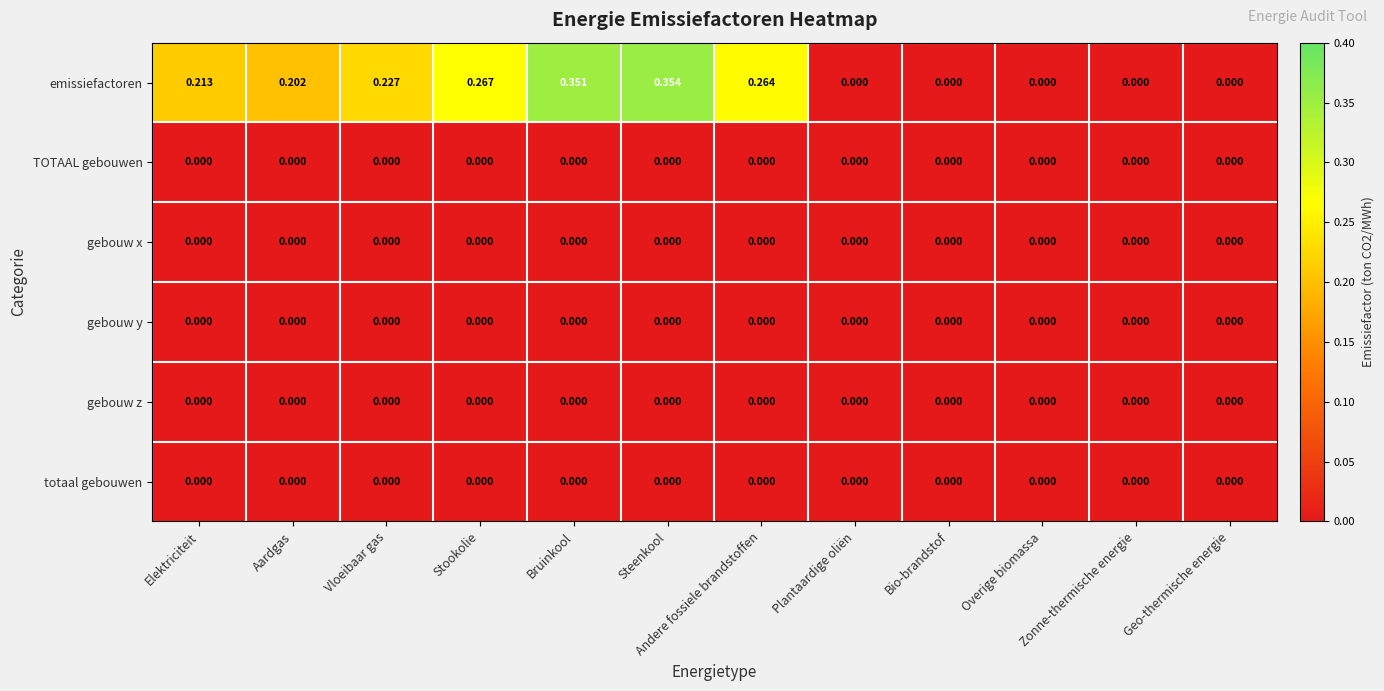

At which category is the sum across all series the highest?

Steenkool